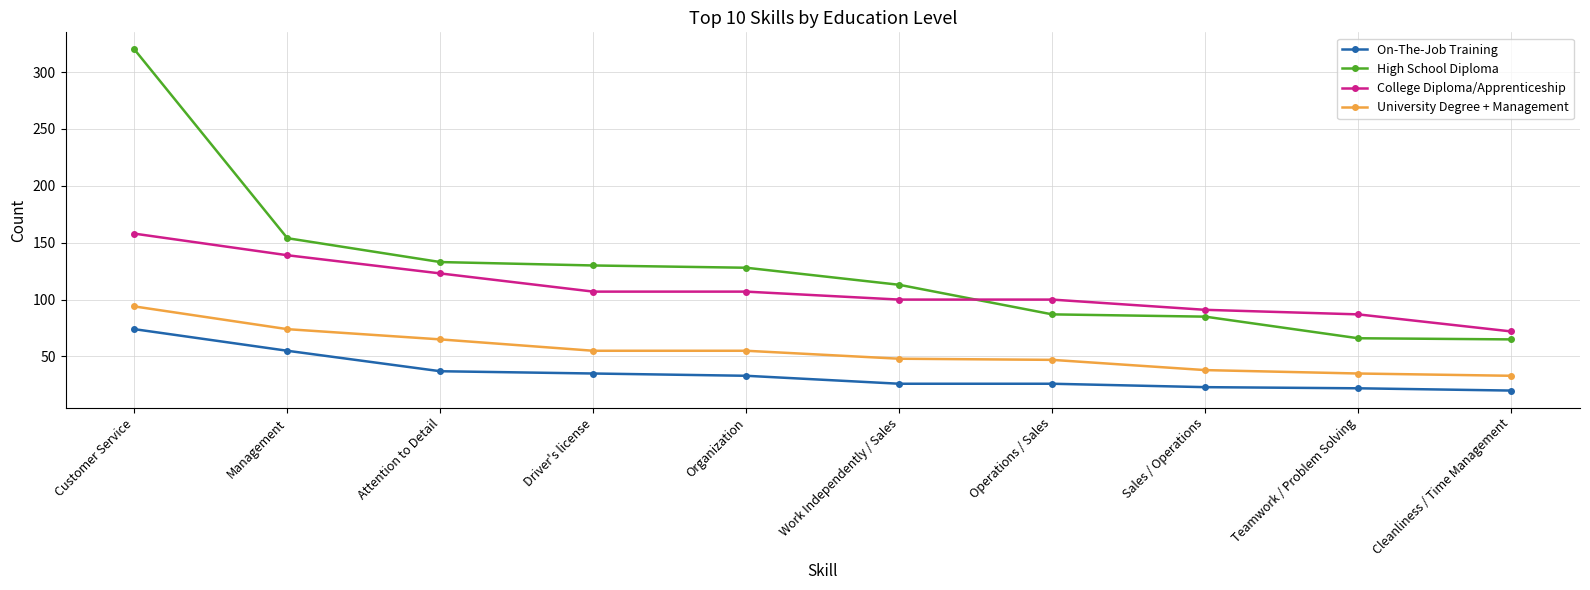

Rank the series by their average value, from lowest to highest.

On-The-Job Training, University Degree + Management, College Diploma/Apprenticeship, High School Diploma